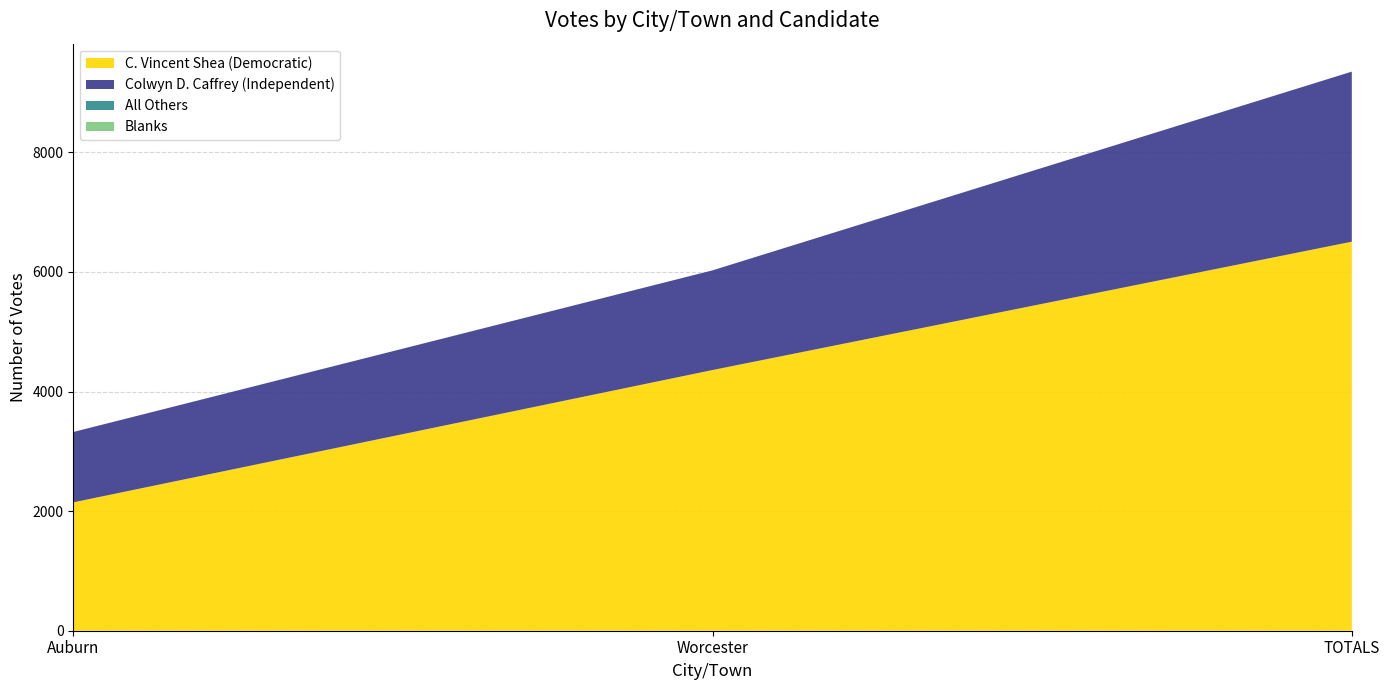

Reading left to right, transcribe all the data shown in this chart.

C. Vincent Shea (Democratic): 2146	4359	6505
Colwyn D. Caffrey (Independent): 1177	1667	2844
All Others: 0	0	0
Blanks: 0	0	0